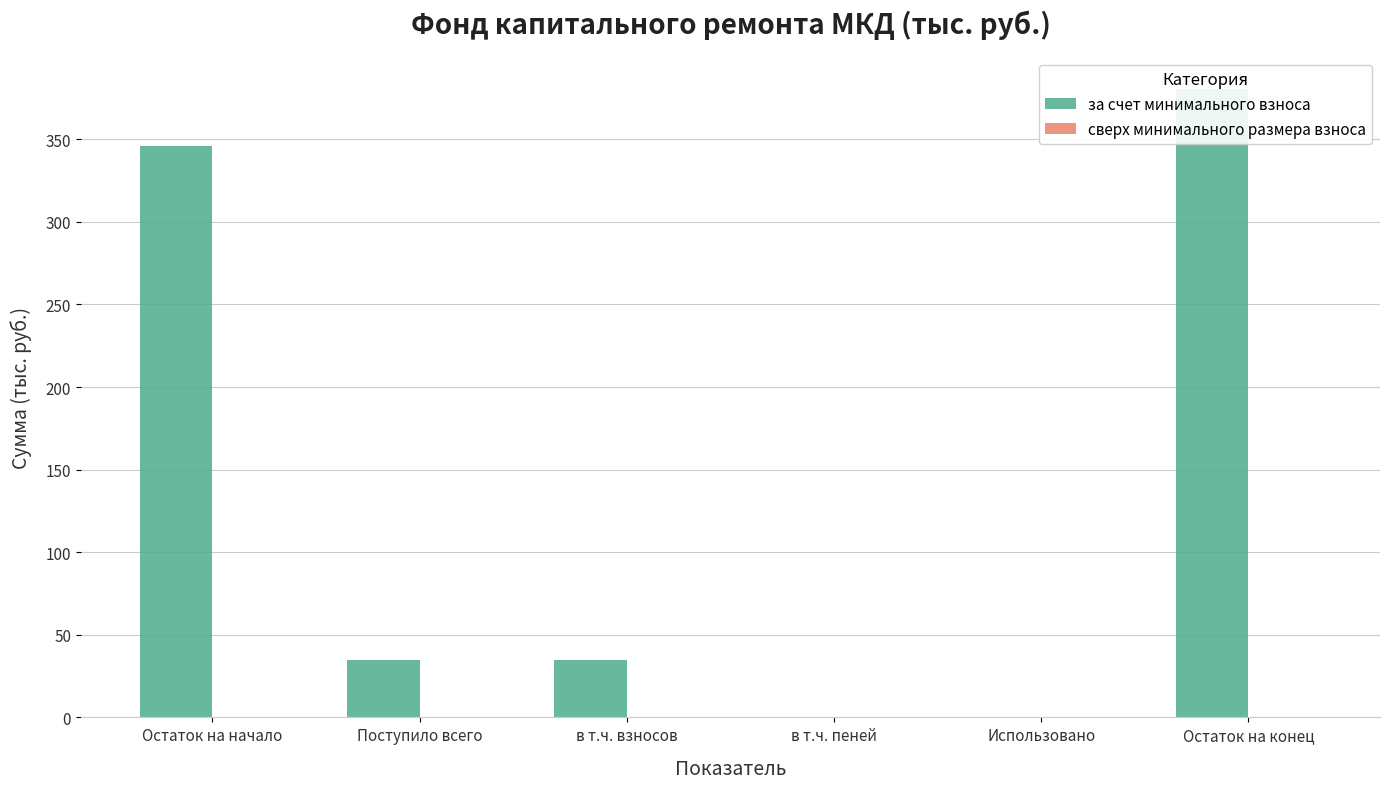

Where is за счет минимального взноса nearest to the value 190?

Поступило всего